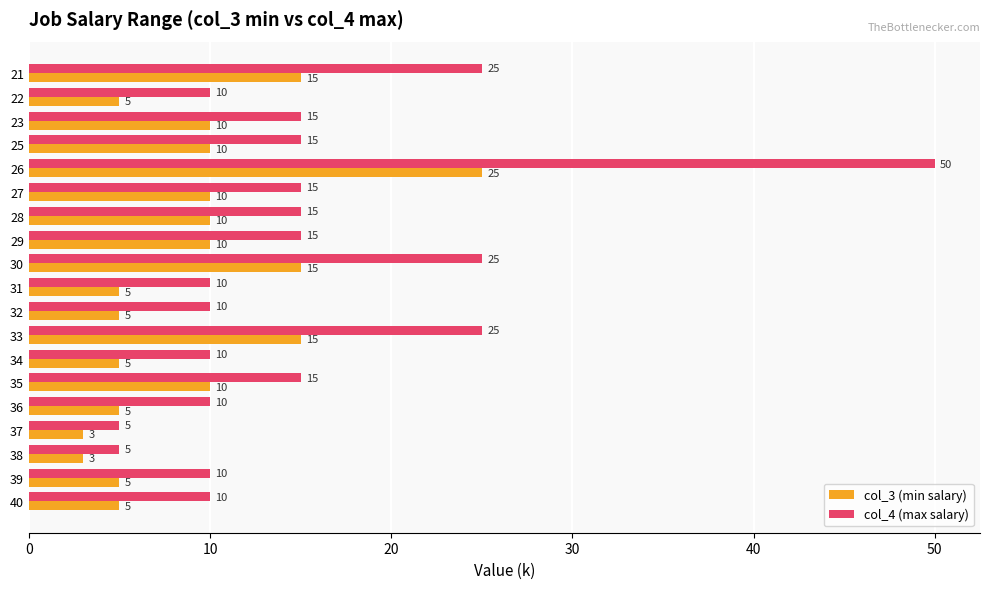

What is the average value of the col_4 (max salary) series?

16